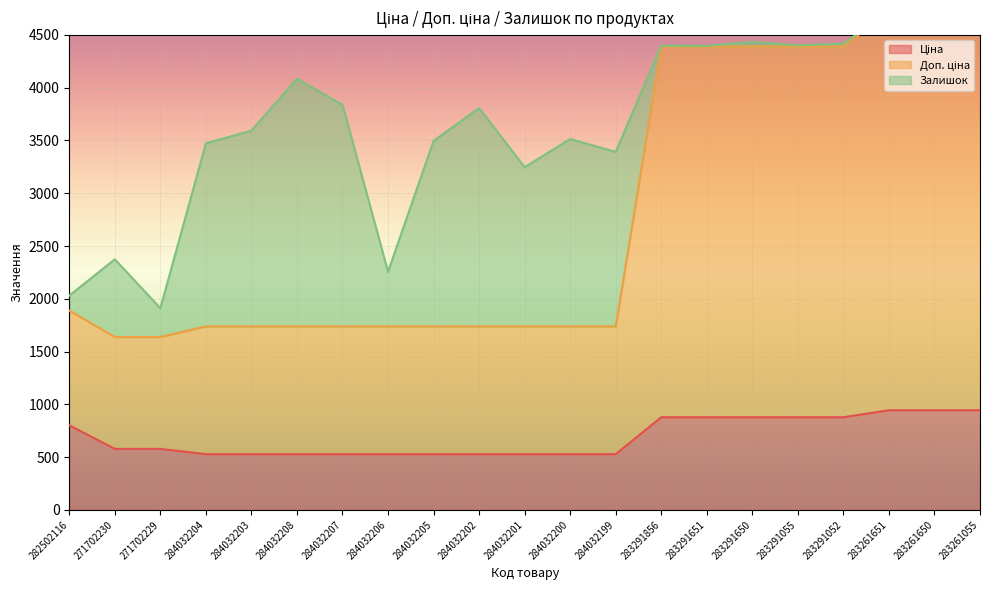

Between 283261055 and 284032205, which is larger?

283261055